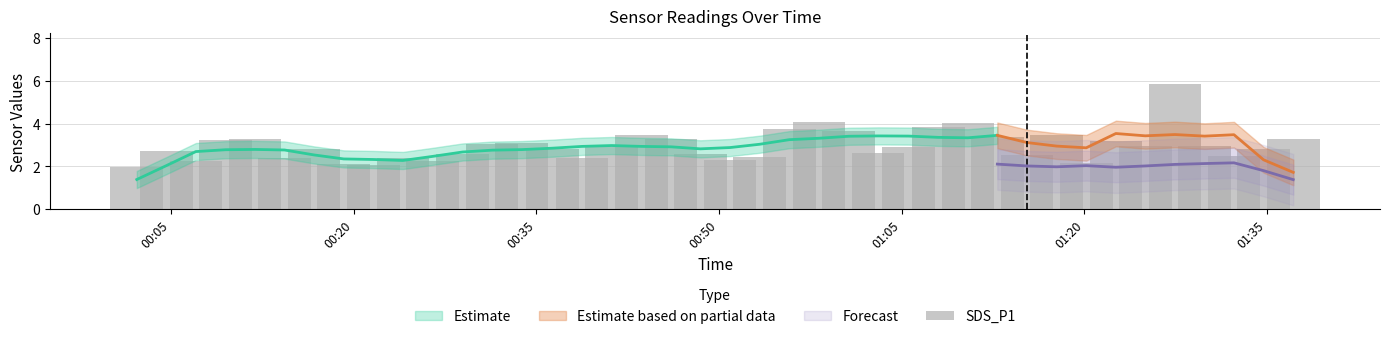

What is the difference between the maximum and minimum values?

3.9